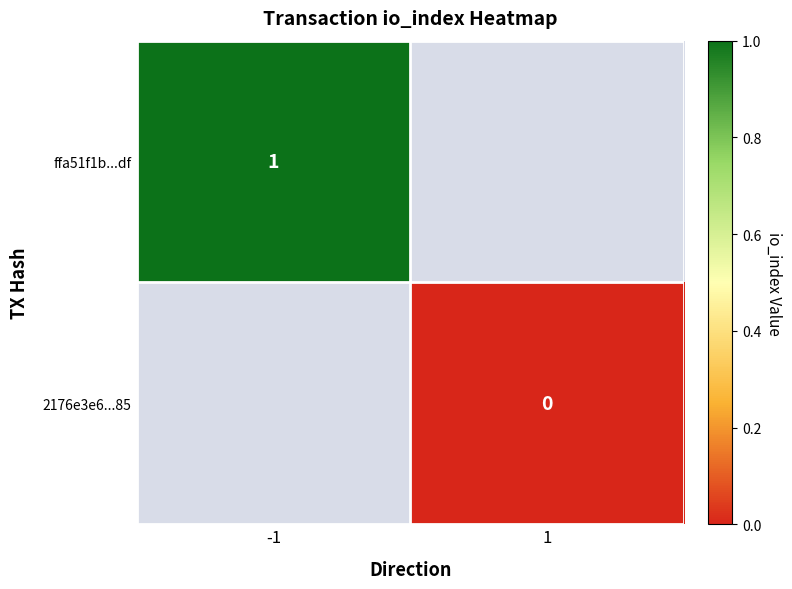

The value of ffa51f1b...df at -1 is 1. True or false?

True